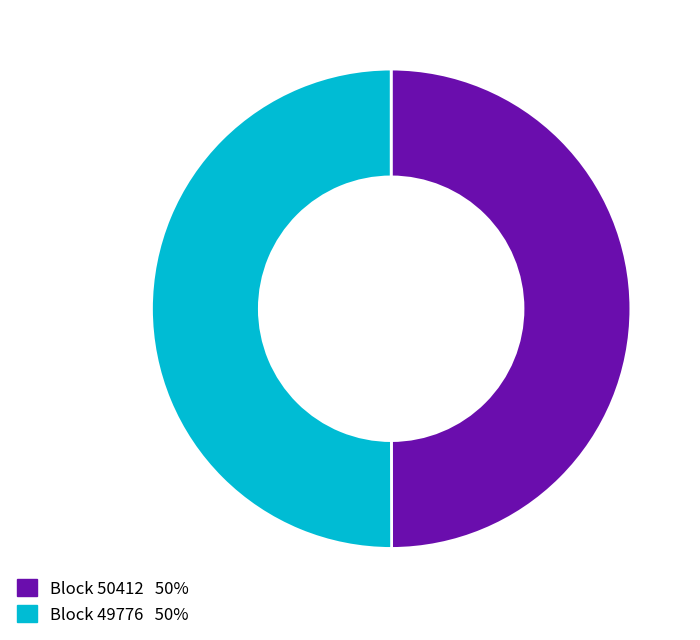

How many segments does this pie chart have?

2